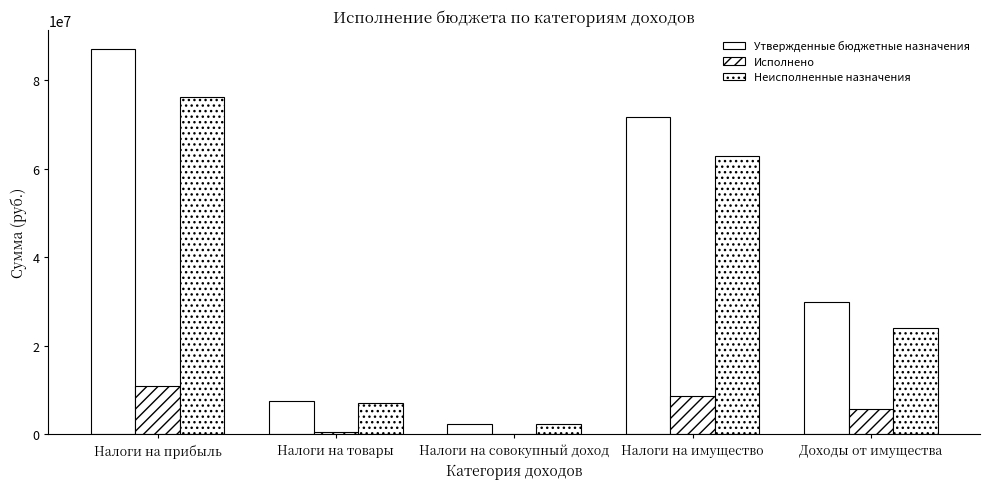

Is it true that Неисполненные назначения equals 84727492.9 at Налоги на имущество?

False